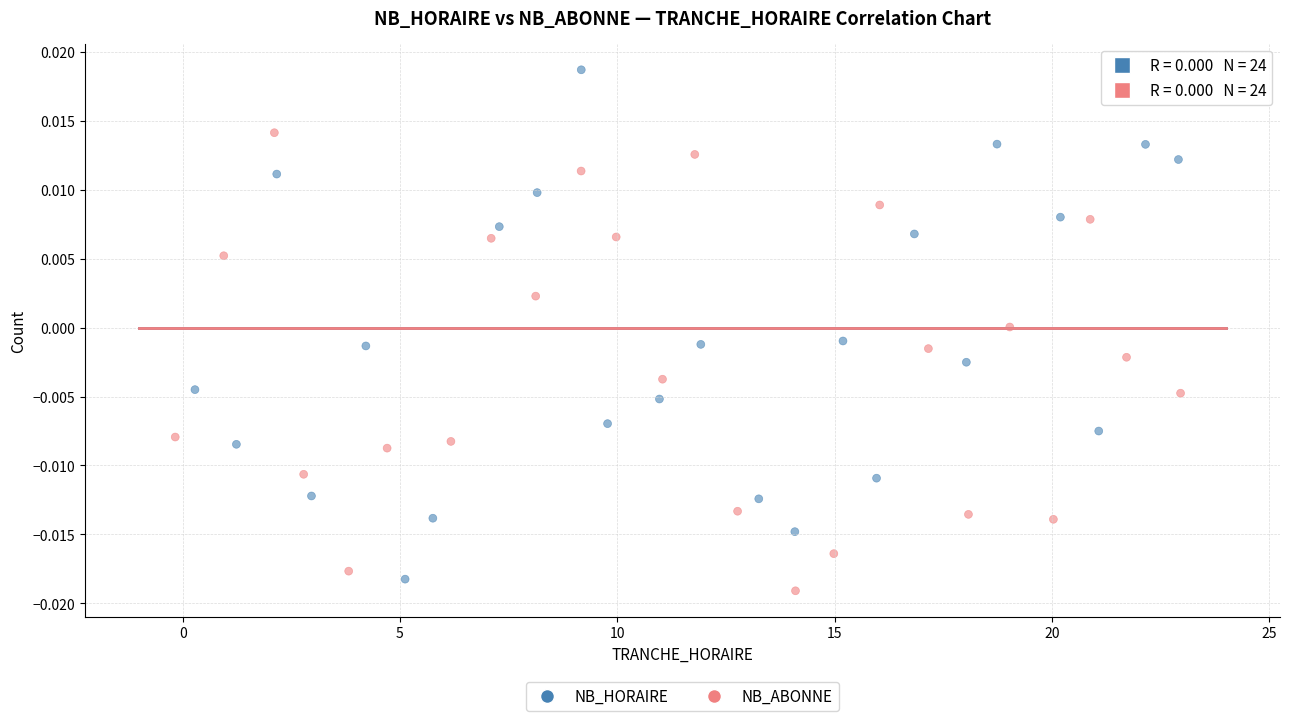

What are all the series names shown in the legend?

NB_HORAIRE, NB_ABONNE